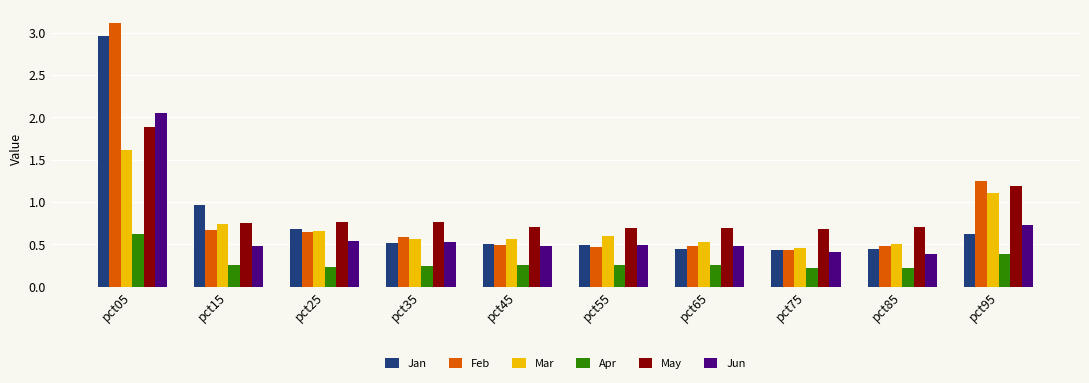

Count the number of data series in this chart.

6